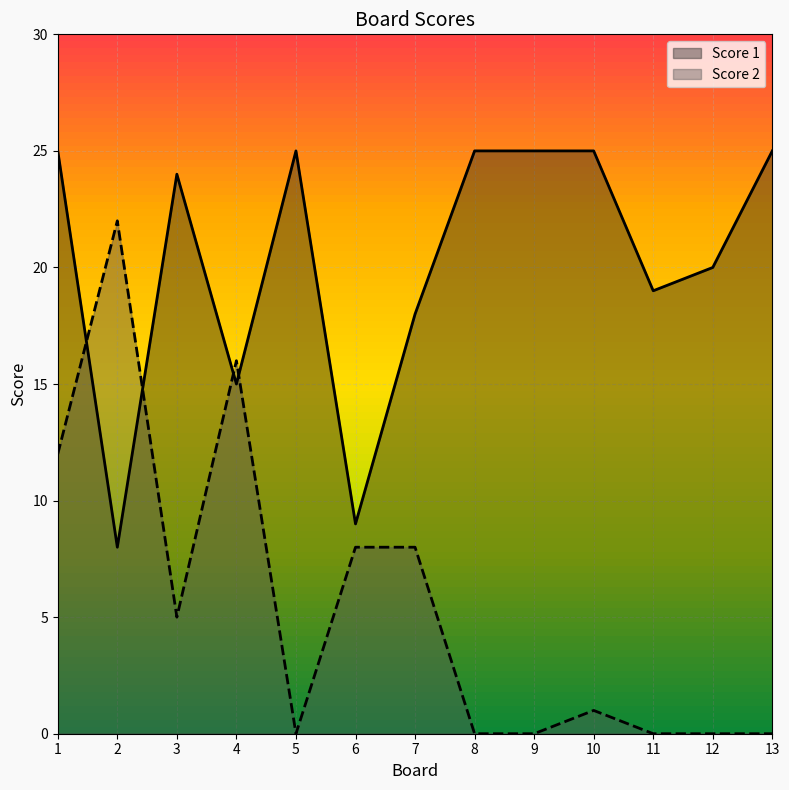

Reading left to right, what are all the values shown in this chart?

Score 1: 25	8	24	15	25	9	18	25	25	25	19	20	25
Score 2: 12	22	5	16	0	8	8	0	0	1	0	0	0